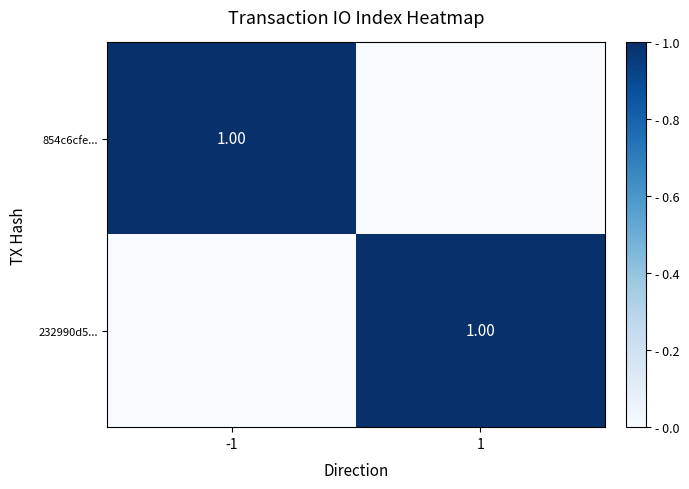

The value of 854c6cfe... at -1 is 0. True or false?

False